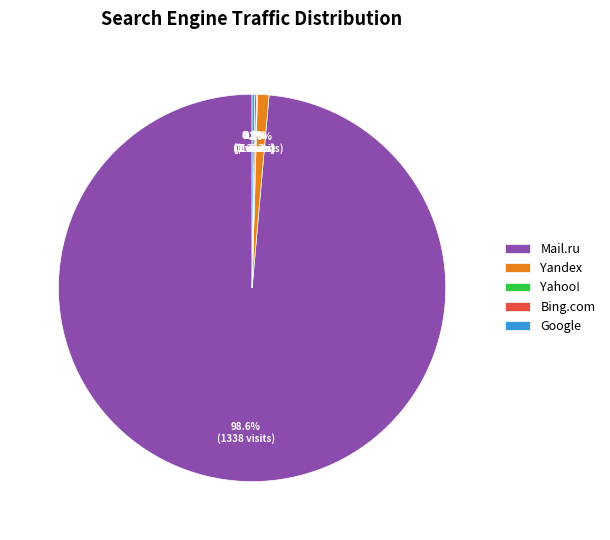

Combined, do Yandex and Mail.ru account for over 50%?

Yes